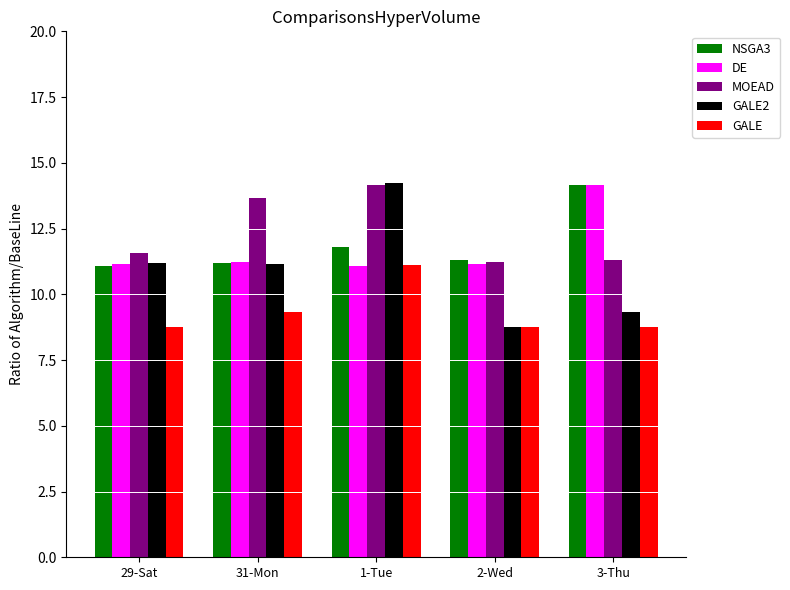

What is the difference between the maximum and minimum values in the GALE series?

2.3